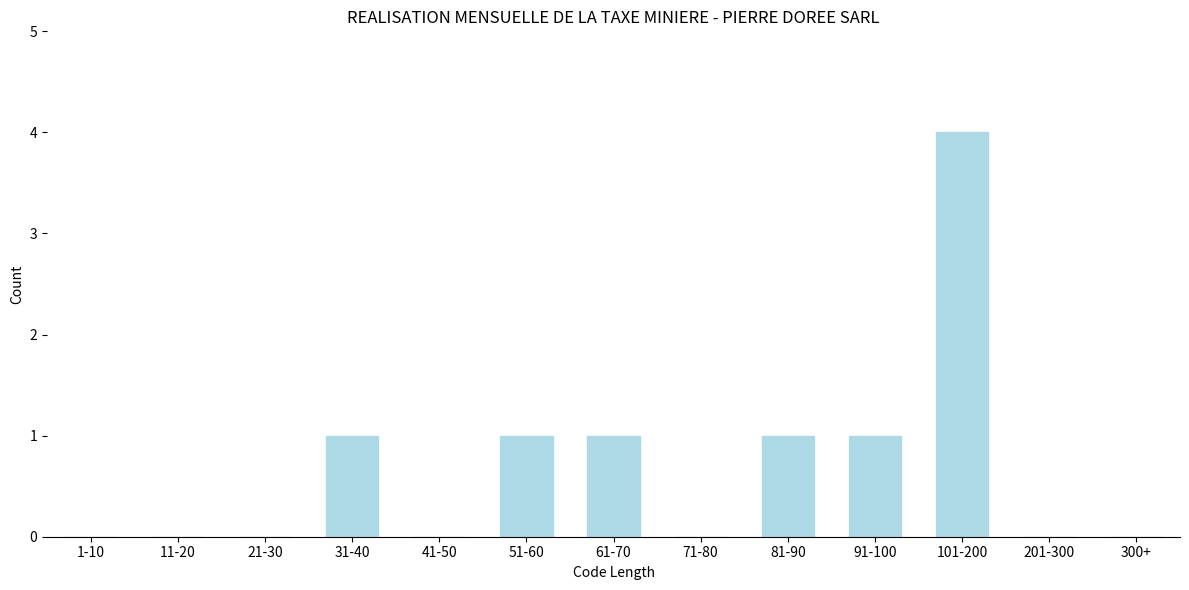

Reading left to right, list all the values displayed in this chart.

1-10=0	11-20=0	21-30=0	31-40=1	41-50=0	51-60=1	61-70=1	71-80=0	81-90=1	91-100=1	101-200=4	201-300=0	300+=0